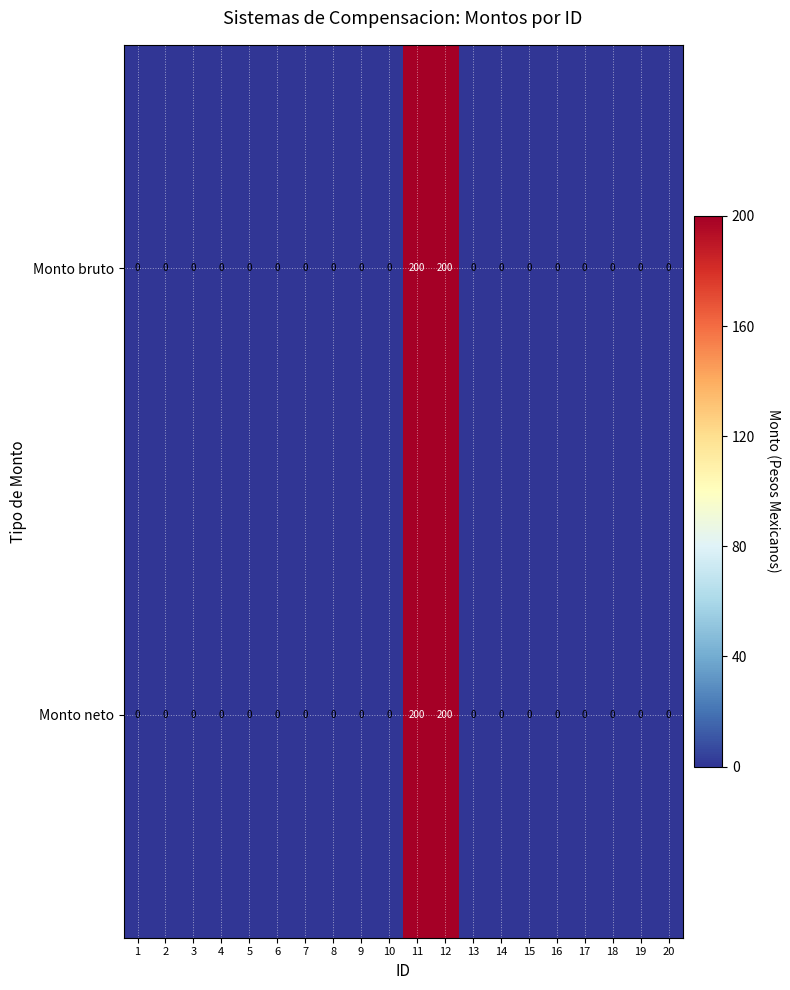

How many data points in Monto bruto are above 0?

2